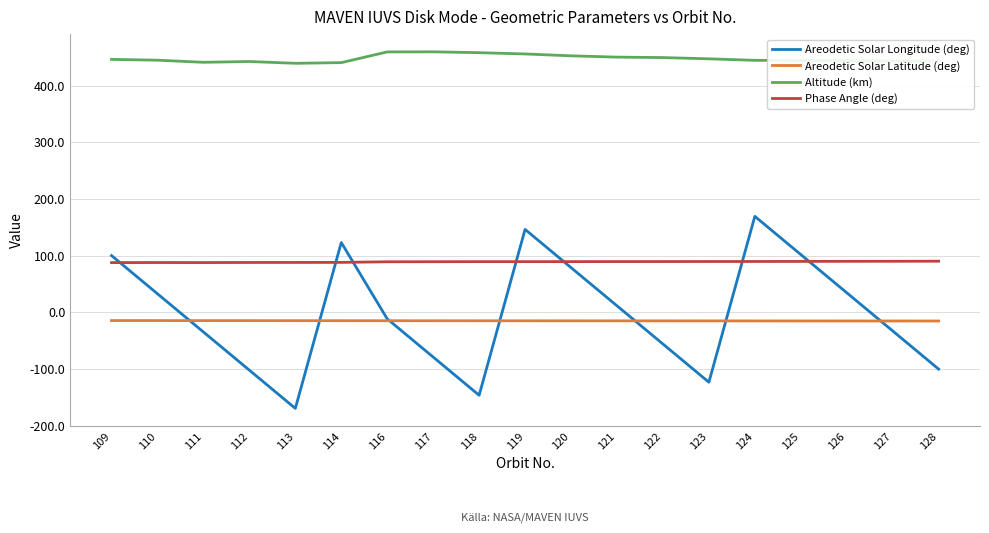

What is the average value of the Altitude (km) series?

447.7